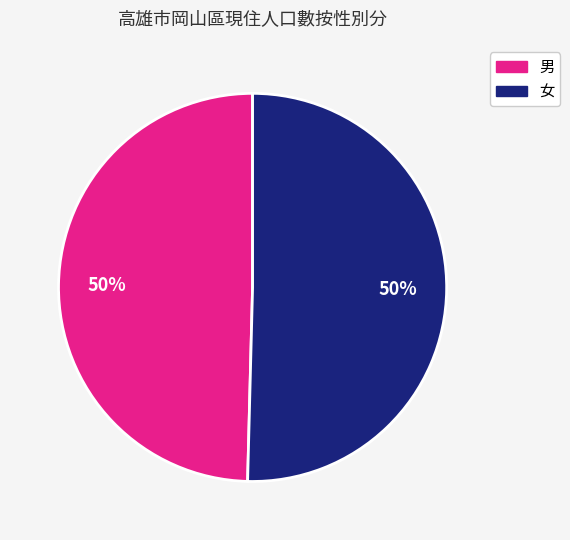

Combined, do 女 and 男 account for over 50%?

Yes